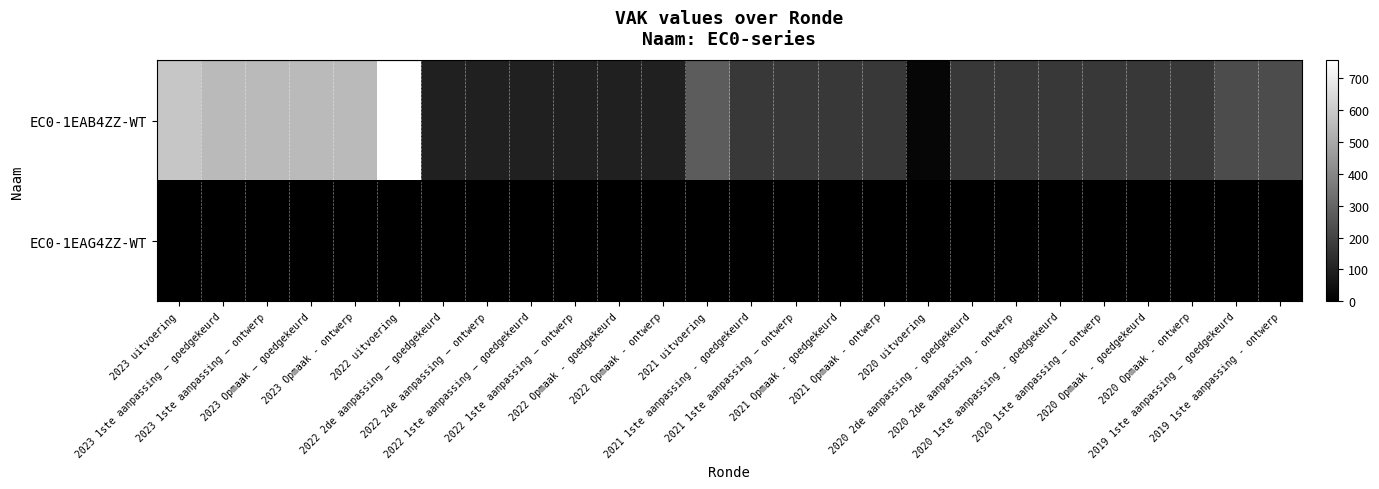

Reading left to right, extract all data points from this chart.

EC0-1EAB4ZZ-WT: 2023 uitvoering=585	2023 1ste aanpassing – goedgekeurd=550	2023 1ste aanpassing – ontwerp=550	2023 Opmaak – goedgekeurd=550	2023 Opmaak - ontwerp=550	2022 uitvoering=755	2022 2de aanpassing – goedgekeurd=95	2022 2de aanpassing – ontwerp=95	2022 1ste aanpassing – goedgekeurd=95	2022 1ste aanpassing – ontwerp=95	2022 Opmaak - goedgekeurd=95	2022 Opmaak - ontwerp=95	2021 uitvoering=273	2021 1ste aanpassing - goedgekeurd=166	2021 1ste aanpassing – ontwerp=166	2021 Opmaak - goedgekeurd=166	2021 Opmaak - ontwerp=166	2020 uitvoering=19	2020 2de aanpassing - goedgekeurd=166	2020 2de aanpassing - ontwerp=166	2020 1ste aanpassing - goedgekeurd=166	2020 1ste aanpassing – ontwerp=166	2020 Opmaak - goedgekeurd=166	2020 Opmaak - ontwerp=166	2019 1ste aanpassing – goedgekeurd=227	2019 1ste aanpassing - ontwerp=227
EC0-1EAG4ZZ-WT: 2023 uitvoering=0	2023 1ste aanpassing – goedgekeurd=0	2023 1ste aanpassing – ontwerp=0	2023 Opmaak – goedgekeurd=0	2023 Opmaak - ontwerp=0	2022 uitvoering=0	2022 2de aanpassing – goedgekeurd=0	2022 2de aanpassing – ontwerp=0	2022 1ste aanpassing – goedgekeurd=0	2022 1ste aanpassing – ontwerp=0	2022 Opmaak - goedgekeurd=0	2022 Opmaak - ontwerp=0	2021 uitvoering=0	2021 1ste aanpassing - goedgekeurd=0	2021 1ste aanpassing – ontwerp=0	2021 Opmaak - goedgekeurd=0	2021 Opmaak - ontwerp=0	2020 uitvoering=0	2020 2de aanpassing - goedgekeurd=0	2020 2de aanpassing - ontwerp=0	2020 1ste aanpassing - goedgekeurd=0	2020 1ste aanpassing – ontwerp=0	2020 Opmaak - goedgekeurd=0	2020 Opmaak - ontwerp=0	2019 1ste aanpassing – goedgekeurd=0	2019 1ste aanpassing - ontwerp=0